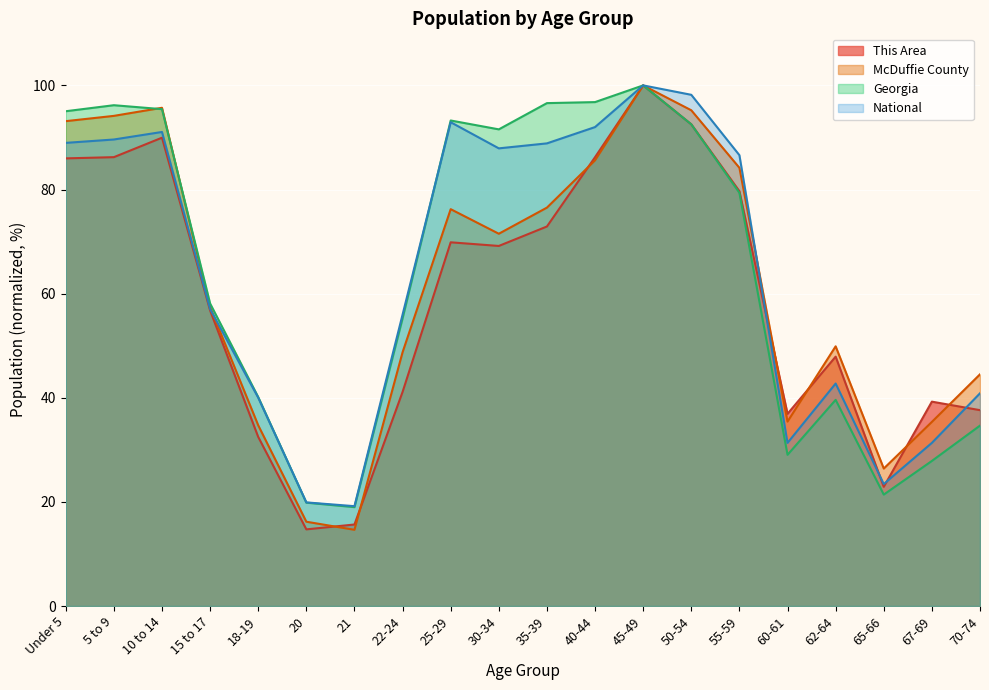

How many times do This Area and McDuffie County cross each other?

7